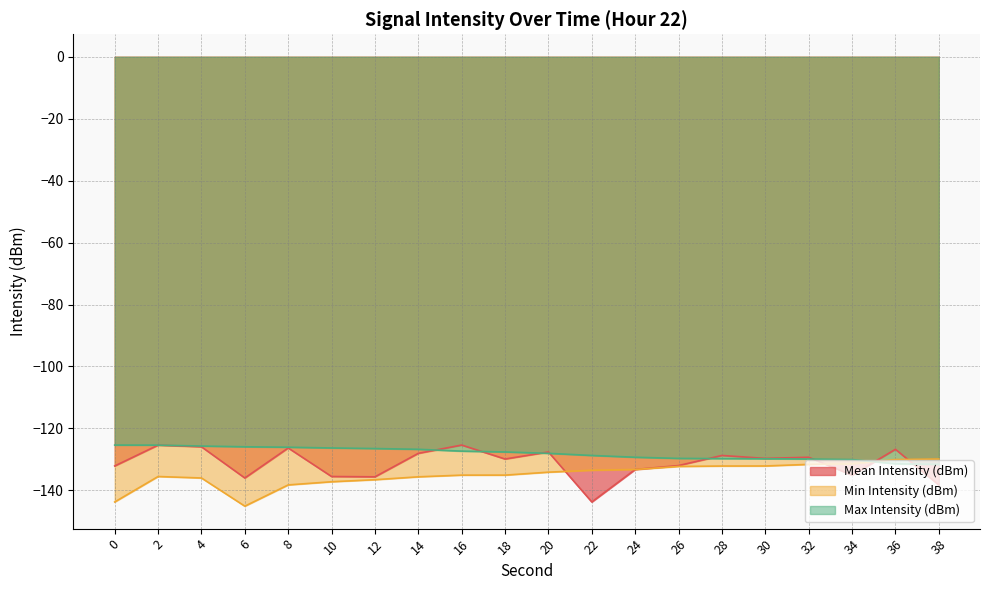

Reading right to left, extract all data points from this chart.

Mean Intensity (dBm): -138.3	-126.8	-135.1	-129.3	-129.7	-128.7	-132.0	-133.3	-143.8	-127.6	-129.9	-125.4	-128.1	-135.6	-135.5	-126.3	-136.0	-125.9	-125.4	-132.1
Min Intensity (dBm): -129.9	-130.1	-131.4	-131.6	-132.1	-132.2	-132.3	-133.3	-133.5	-134.1	-135.1	-135.1	-135.6	-136.6	-137.2	-138.3	-145.1	-136.0	-135.5	-143.8
Max Intensity (dBm): -131.6	-131.4	-130.1	-129.9	-129.8	-129.8	-129.7	-129.3	-128.7	-128.1	-127.6	-127.4	-126.8	-126.5	-126.3	-126.1	-125.9	-125.7	-125.4	-125.4